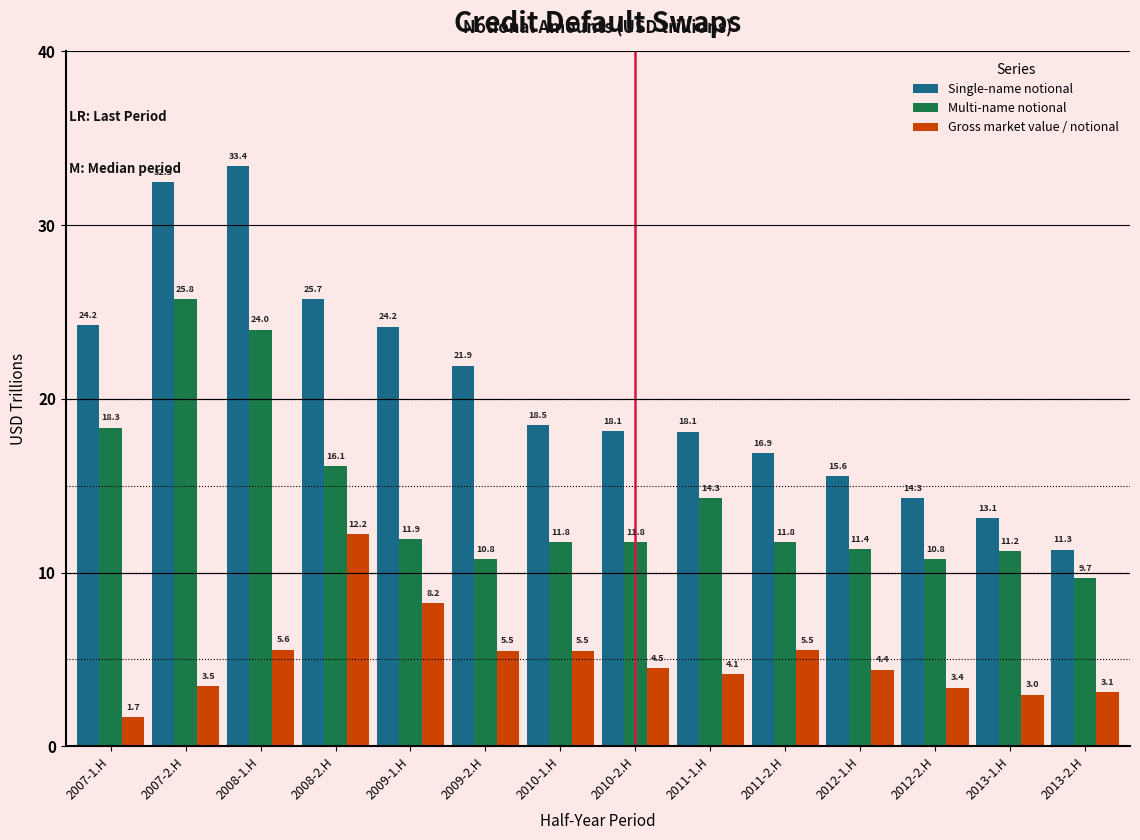

Reading right to left, list all the values displayed in this chart.

Single-name notional: 2013-2.H=11.3	2013-1.H=13.1	2012-2.H=14.3	2012-1.H=15.6	2011-2.H=16.9	2011-1.H=18.1	2010-2.H=18.1	2010-1.H=18.5	2009-2.H=21.9	2009-1.H=24.2	2008-2.H=25.7	2008-1.H=33.4	2007-2.H=32.5	2007-1.H=24.2
Multi-name notional: 2013-2.H=9.7	2013-1.H=11.2	2012-2.H=10.8	2012-1.H=11.4	2011-2.H=11.8	2011-1.H=14.3	2010-2.H=11.8	2010-1.H=11.8	2009-2.H=10.8	2009-1.H=11.9	2008-2.H=16.1	2008-1.H=24.0	2007-2.H=25.8	2007-1.H=18.3
Gross market value / notional: 2013-2.H=3.1	2013-1.H=3.0	2012-2.H=3.4	2012-1.H=4.4	2011-2.H=5.5	2011-1.H=4.1	2010-2.H=4.5	2010-1.H=5.5	2009-2.H=5.5	2009-1.H=8.2	2008-2.H=12.2	2008-1.H=5.6	2007-2.H=3.5	2007-1.H=1.7